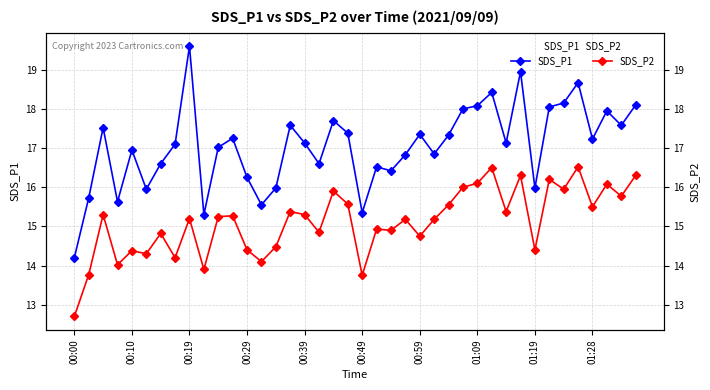

What is the minimum value shown in the chart?

12.7